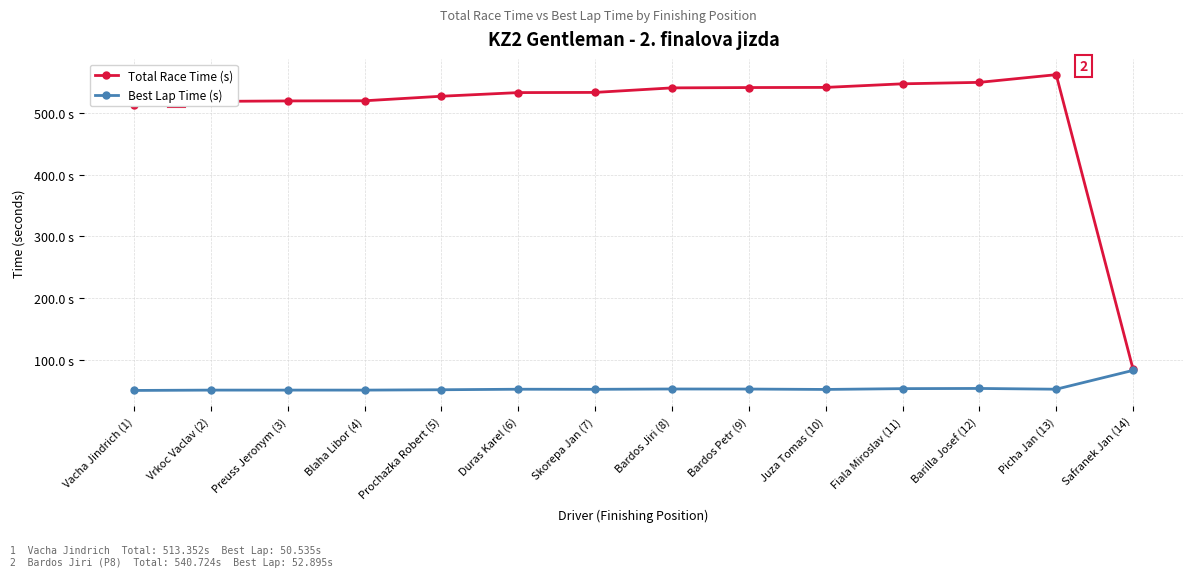

Read the Total Race Time (s) value at Vrkoc Vaclav (2).

518.8